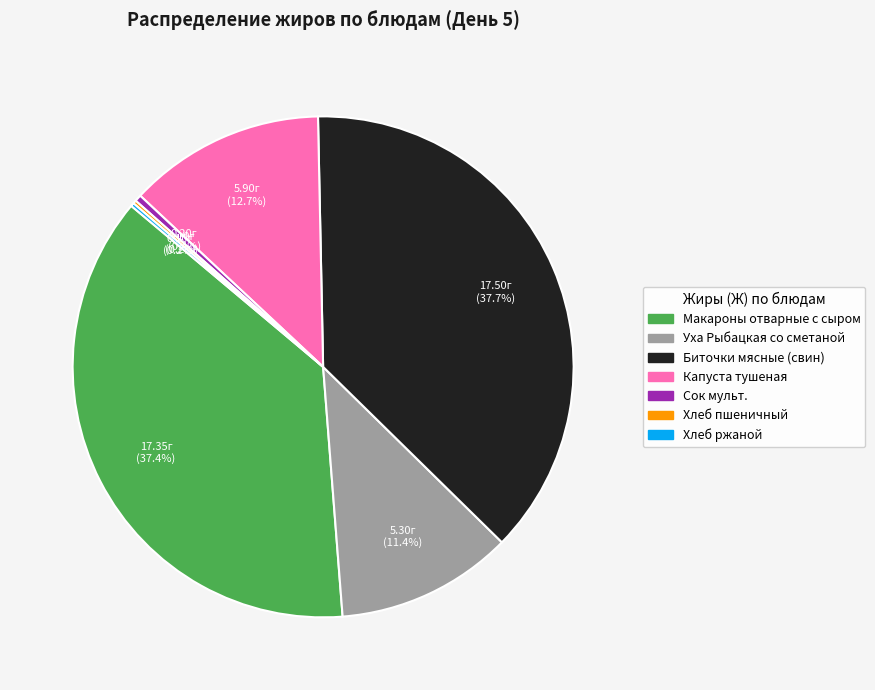

What is the total percentage of Уха Рыбацкая со сметаной and Макароны отварные с сыром?

48.8%